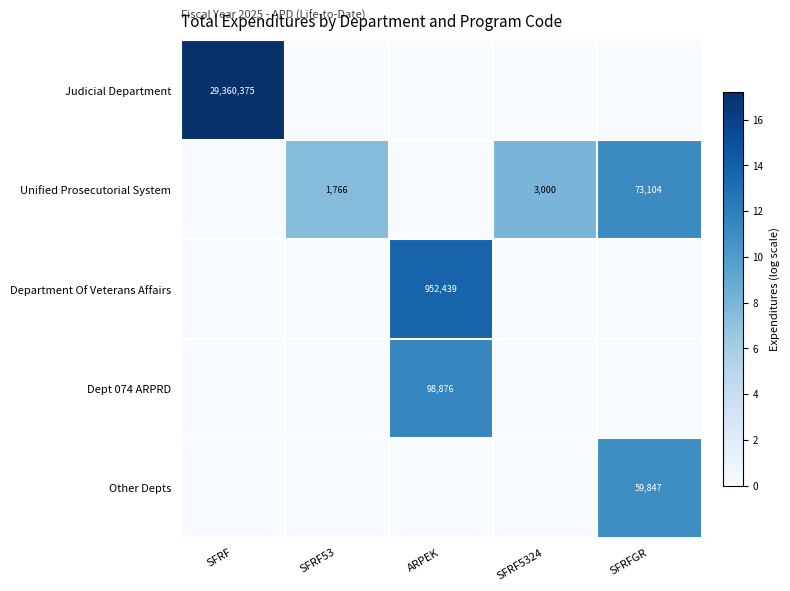

The value of Department Of Veterans Affairs at ARPEK is 363456. True or false?

False